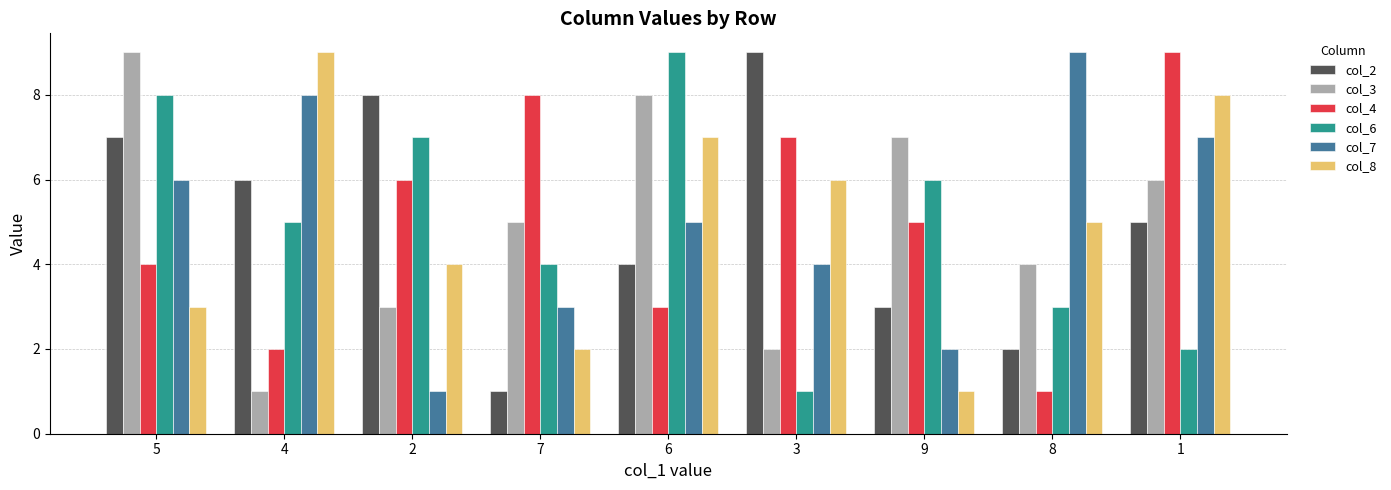

Does the chart contain stacked bars?

No